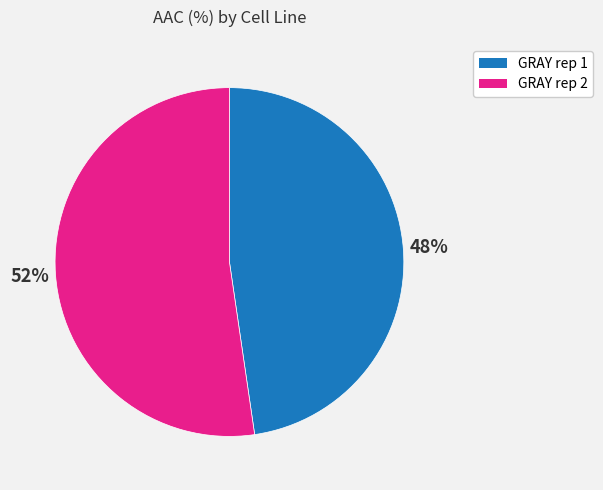

Approximately how many times larger is the value at GRAY rep 2 compared to GRAY rep 1?

1.1